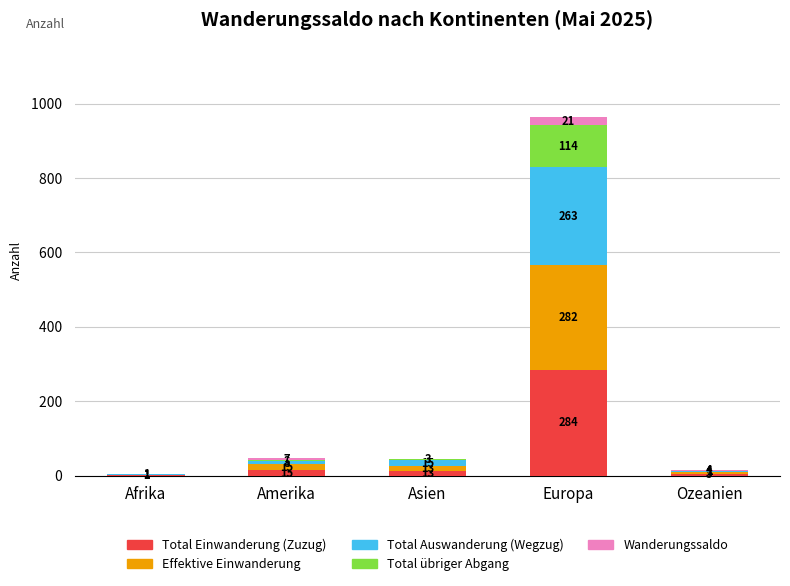

Reading left to right, list the values for the Total Einwanderung (Zuzug) series.

Afrika=1	Amerika=15	Asien=13	Europa=284	Ozeanien=5